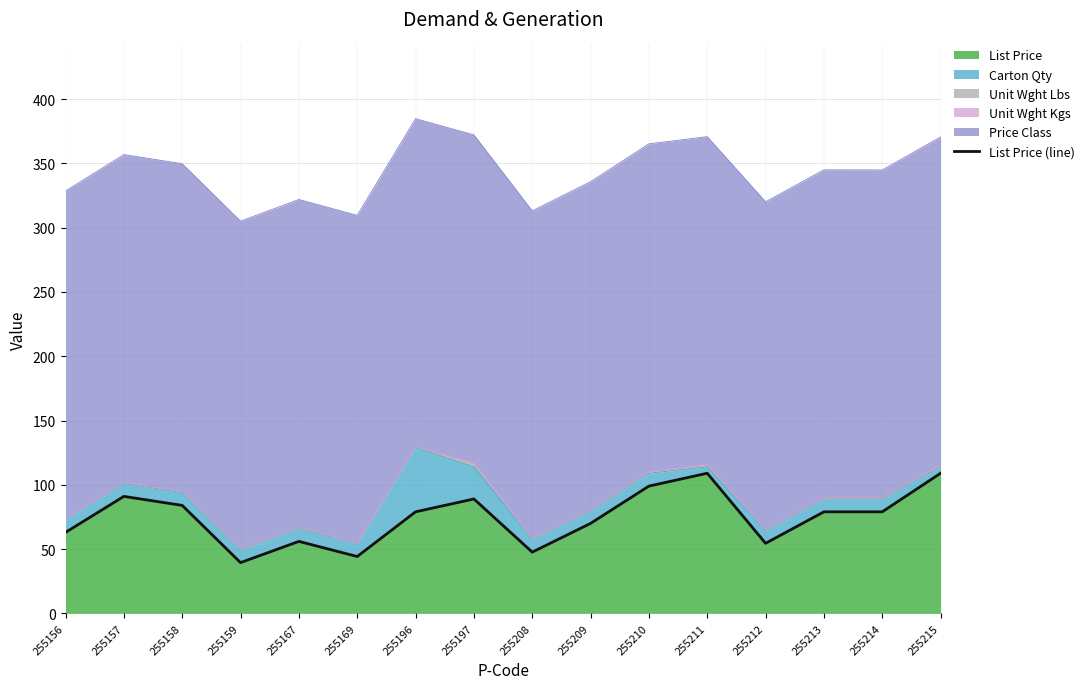

Rank the categories by value from lowest to highest.

255159, 255169, 255208, 255212, 255167, 255156, 255209, 255196, 255213, 255214, 255158, 255197, 255157, 255210, 255211, 255215